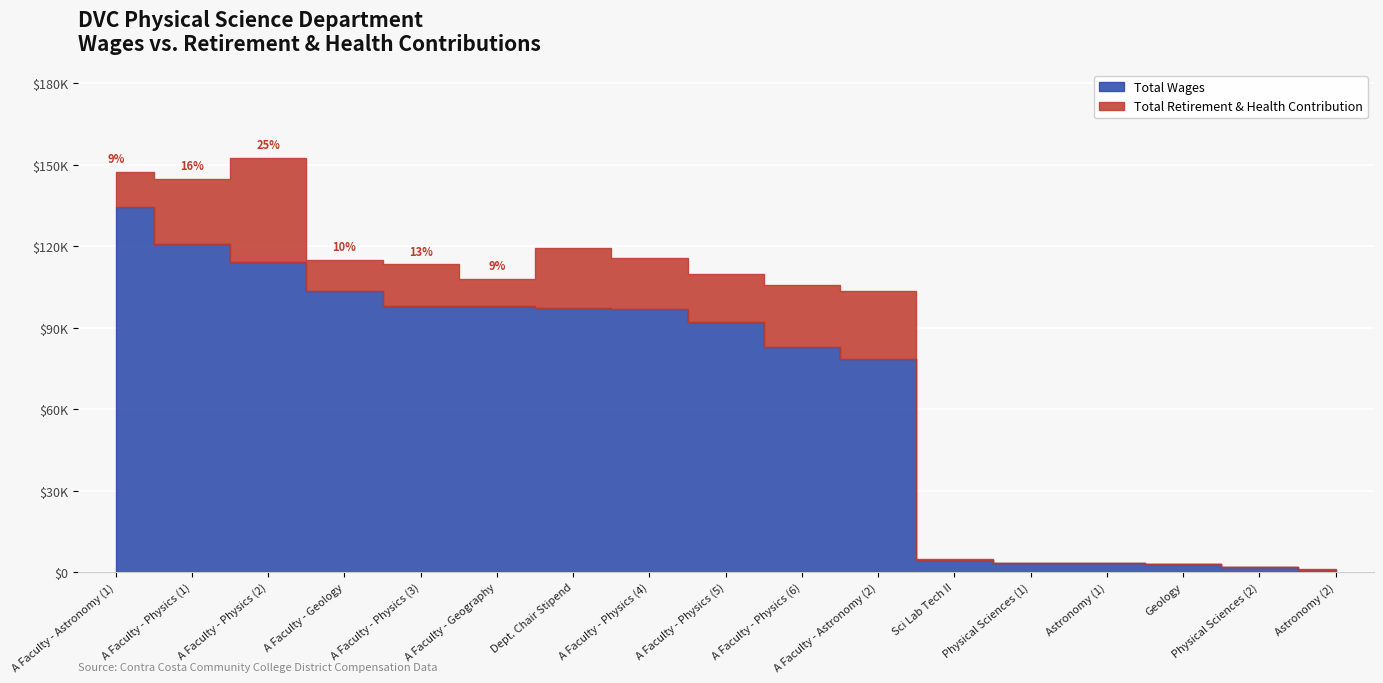

True or false: total_retirement has more than 0 points higher than both neighbors.

True